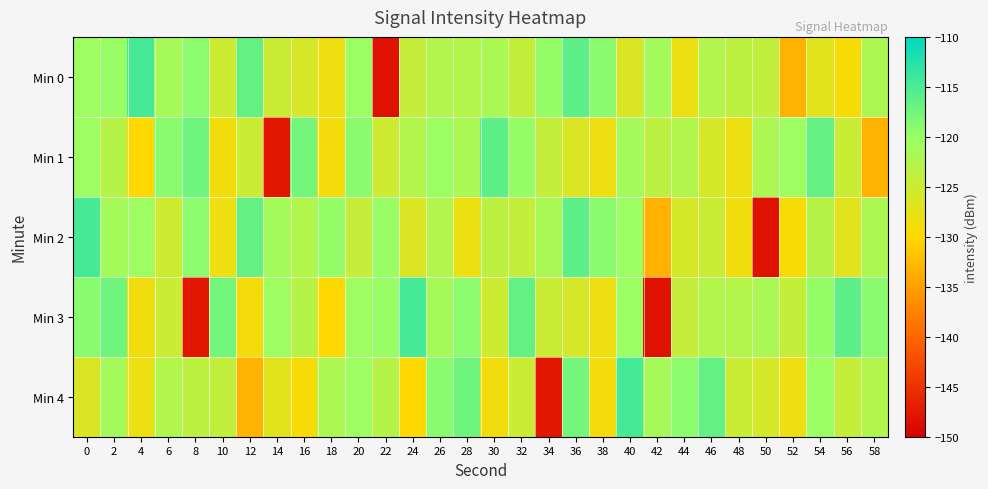

How many data points does each series have?

30